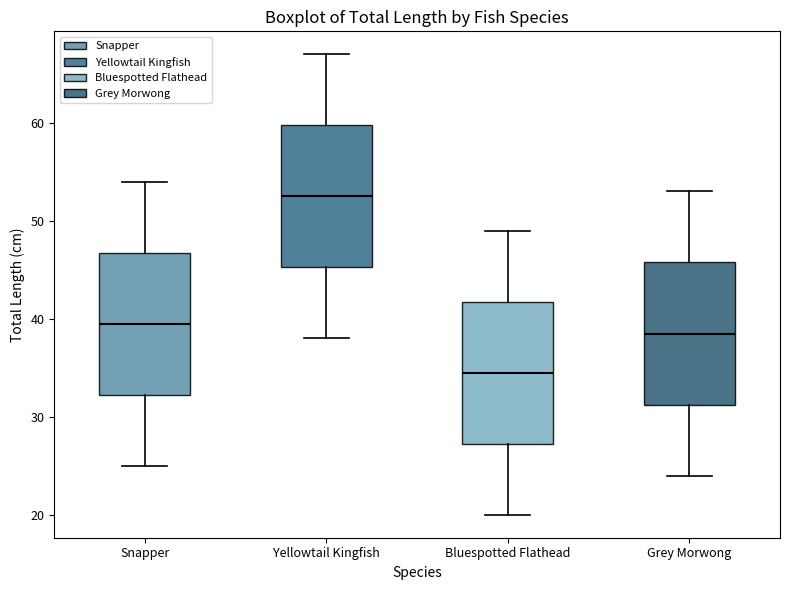

Which box's median line is the lowest?

Bluespotted Flathead